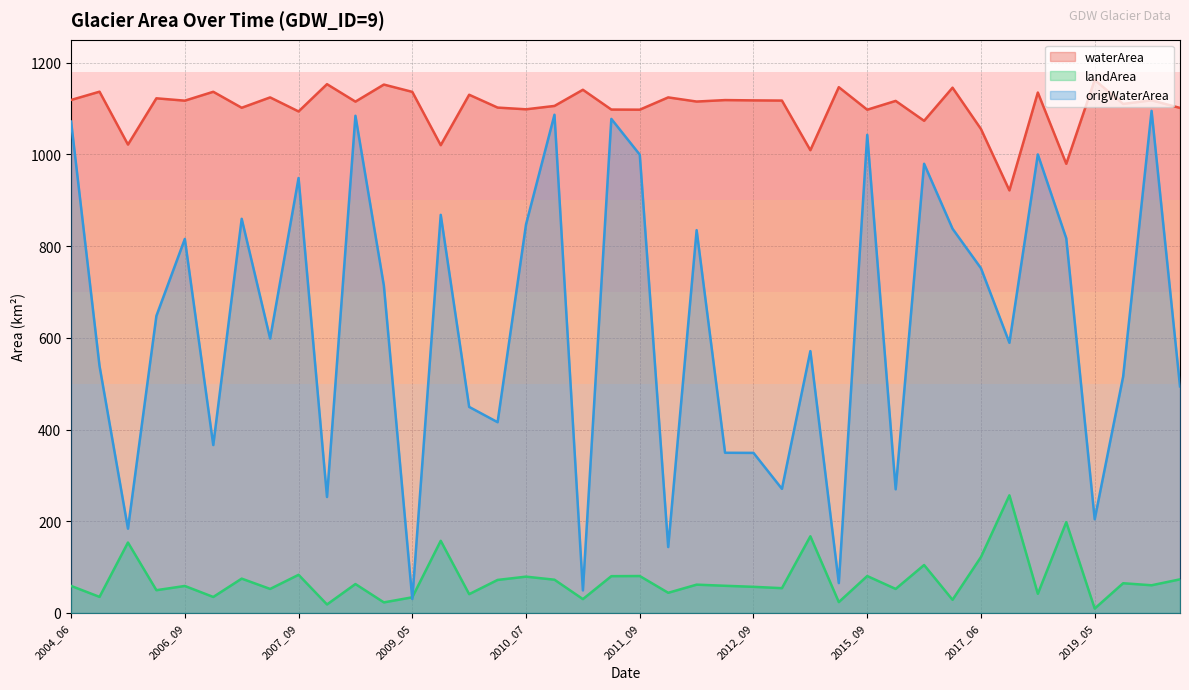

What is the value of the waterArea point at the 22nd from the left?

1124.2